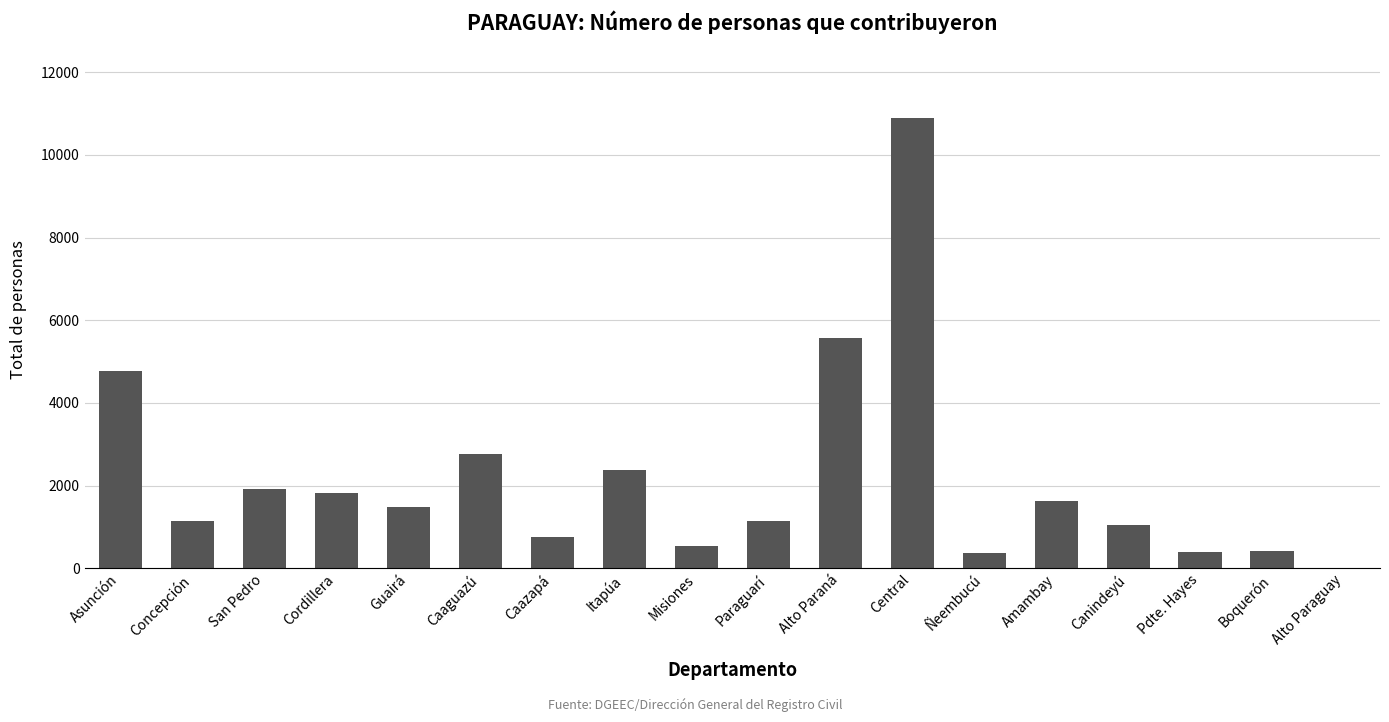

The chart shows a value of 4037 at Caaguazú. True or false?

False